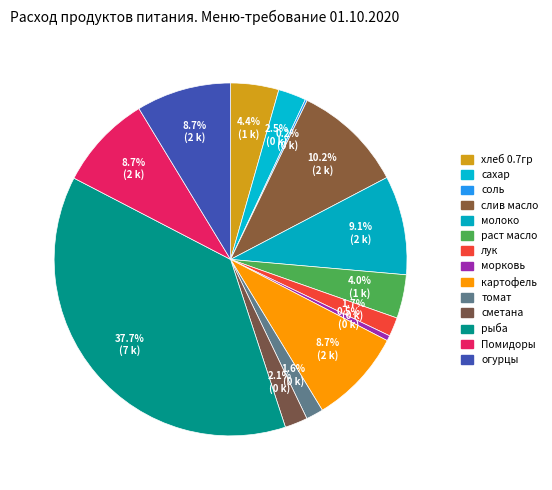

Does сахар account for over 50% of the chart?

No